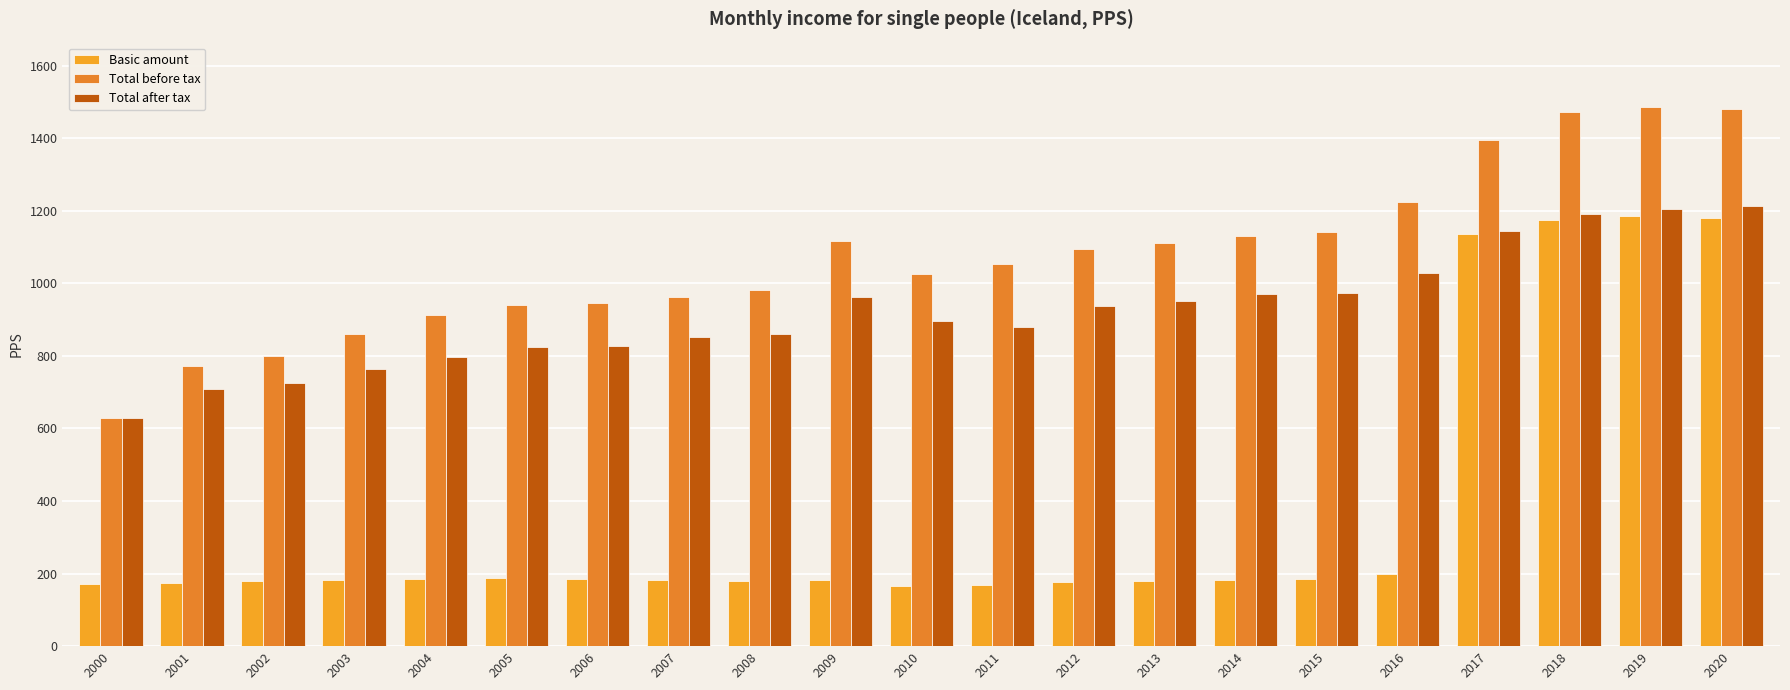

Is the value of Total before tax at 2006 greater than the value of Basic amount at 2016?

Yes